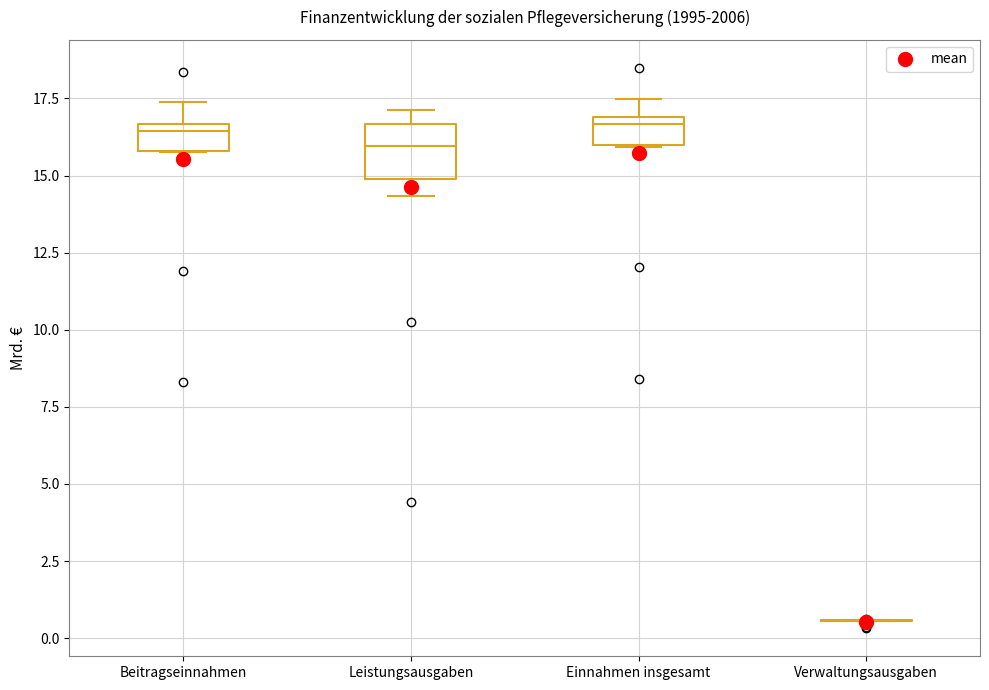

Which box is the tallest, from its lower edge to its upper edge?

Leistungsausgaben